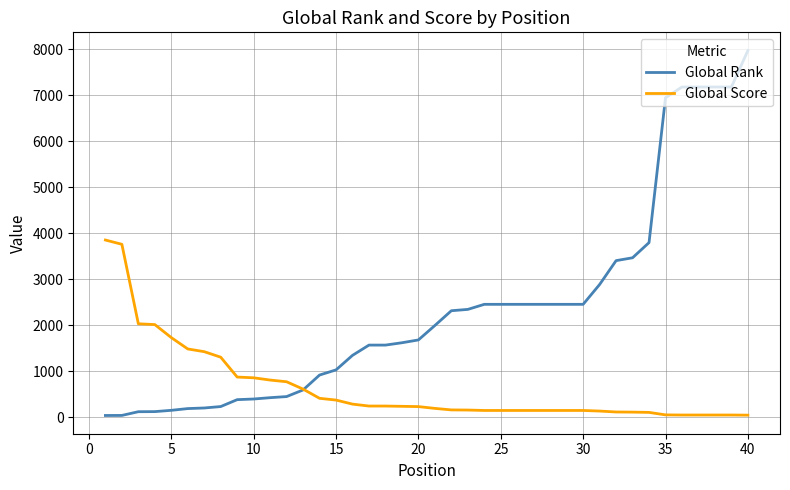

What is the sum of all Global Rank values?

93950